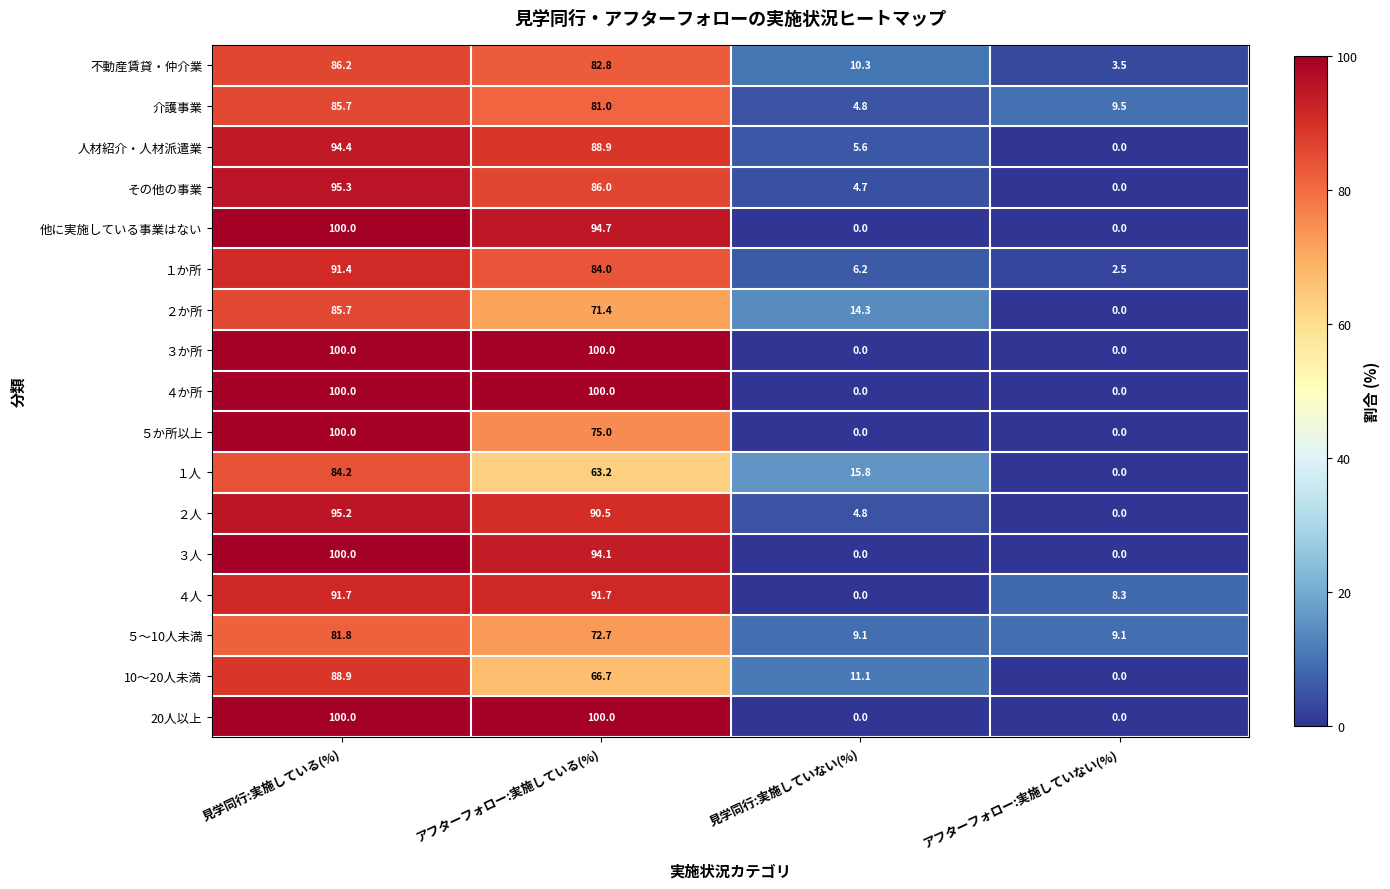

The 不動産賃貸・仲介業 series shows 14.7 at 見学同行:実施していない(%). True or false?

False